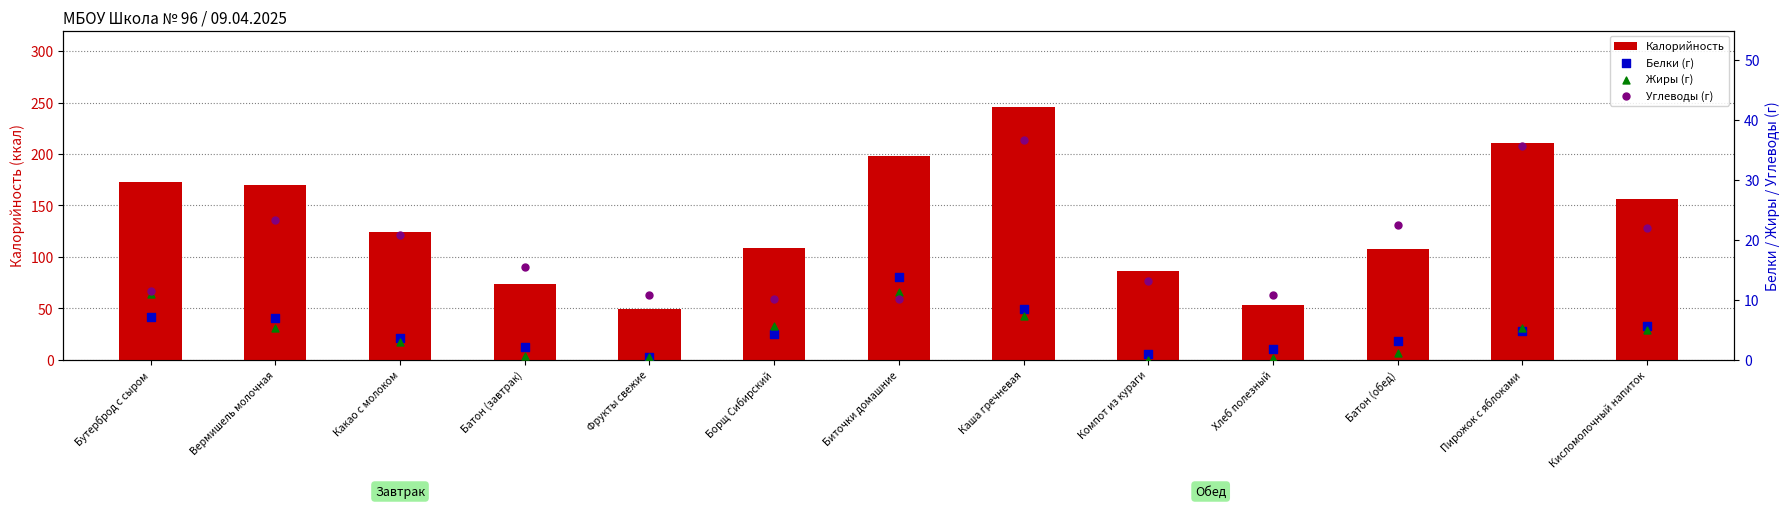

Which series contains the lowest Y value?

Жиры (г)